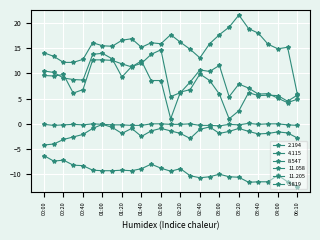

How many lines are shown in the chart?

6